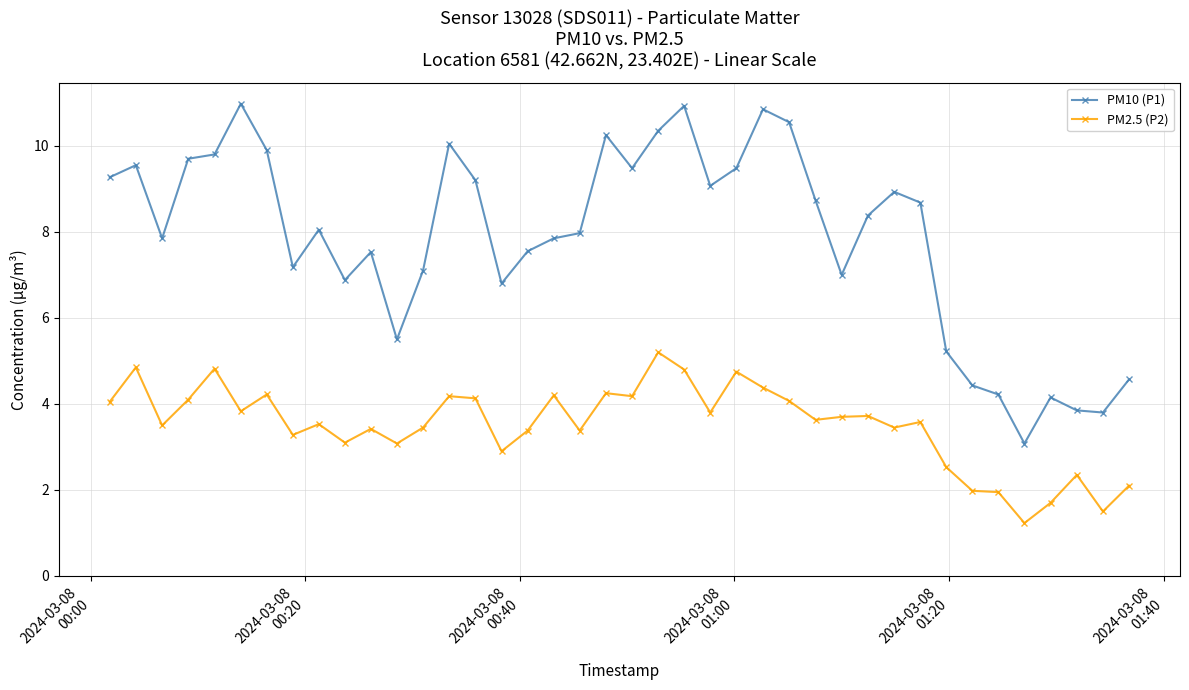

What is the minimum value for PM2.5 (P2)?

1.2